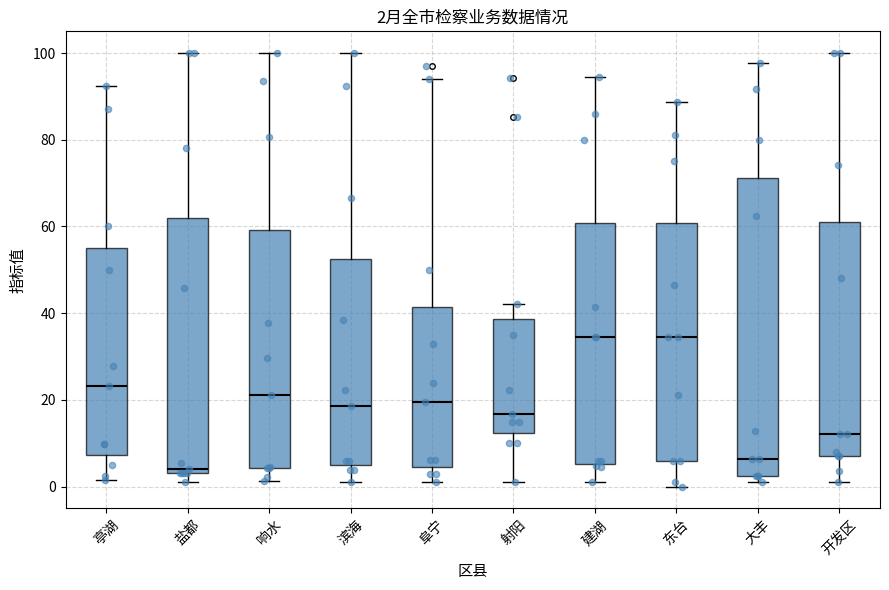

Comparing the boxes themselves (not the whiskers), which one is the tallest?

大丰